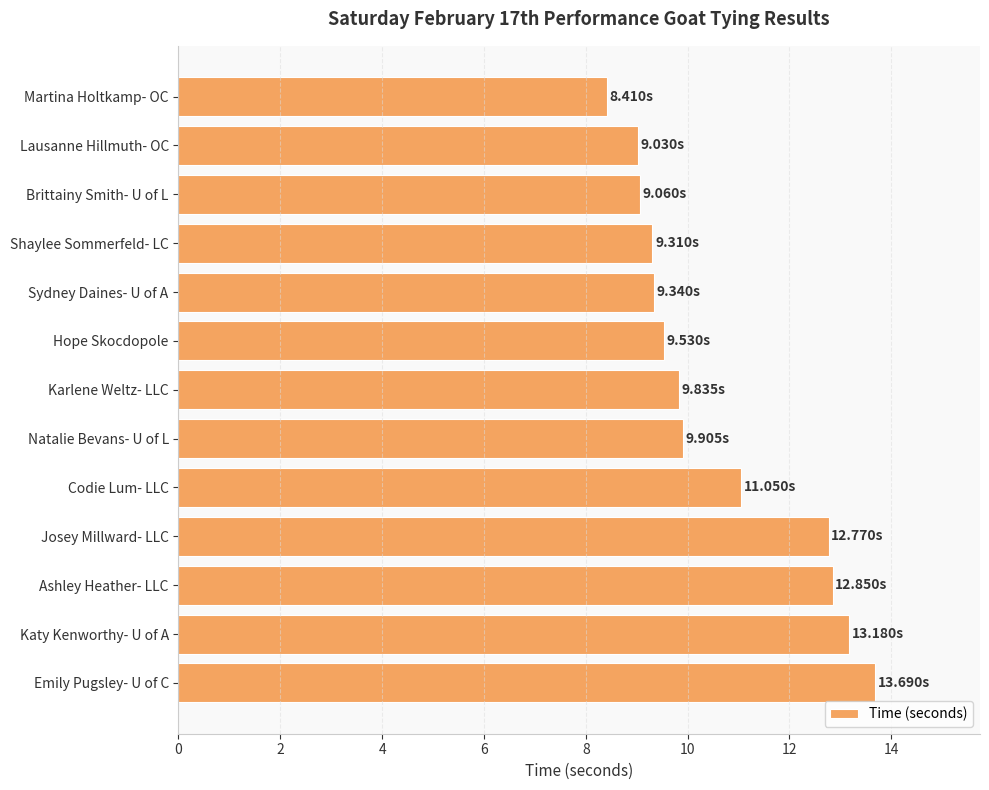

What is the label of the 13th bar from the bottom?

Martina Holtkamp- OC